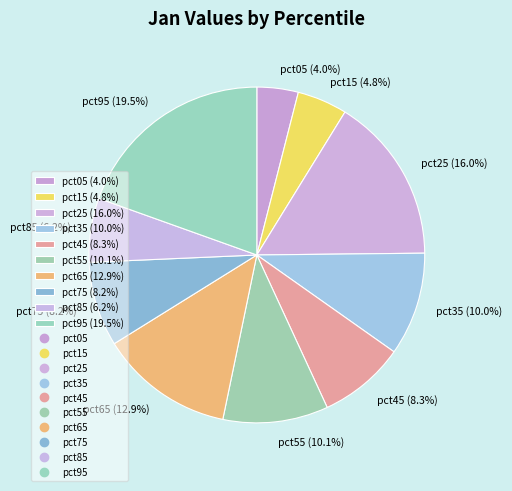

Does pct65 (12.9%) represent more than half of the total?

No